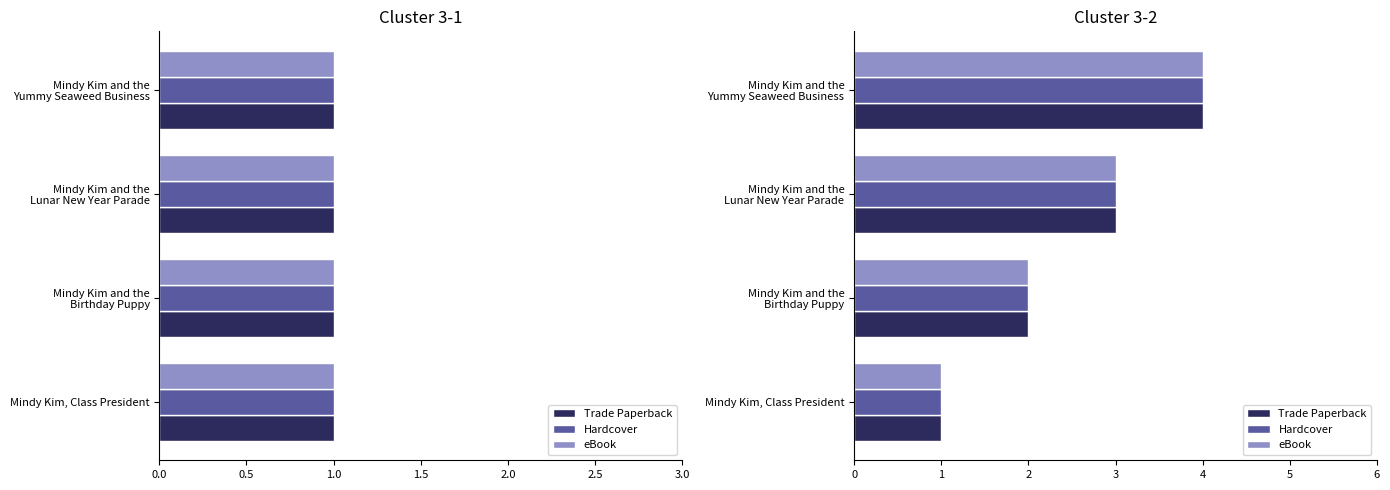

The Hardcover series shows 2 at Mindy Kim and the Yummy Seaweed Business. True or false?

False